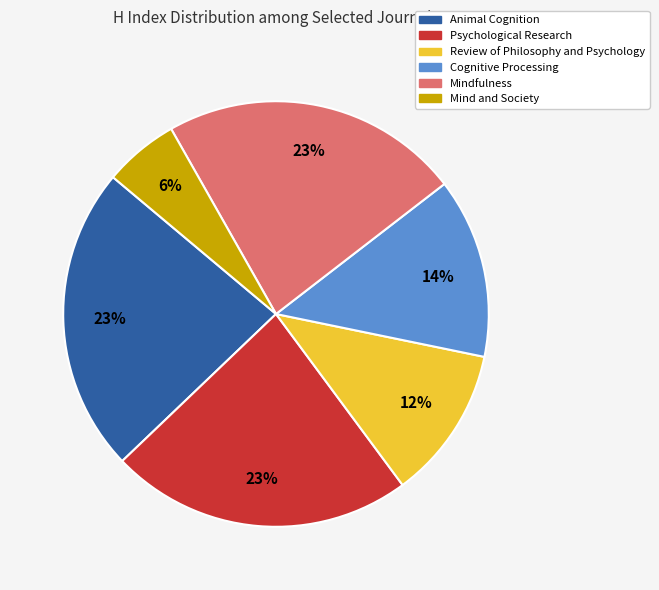

Which slice is the smallest?

Mind and Society